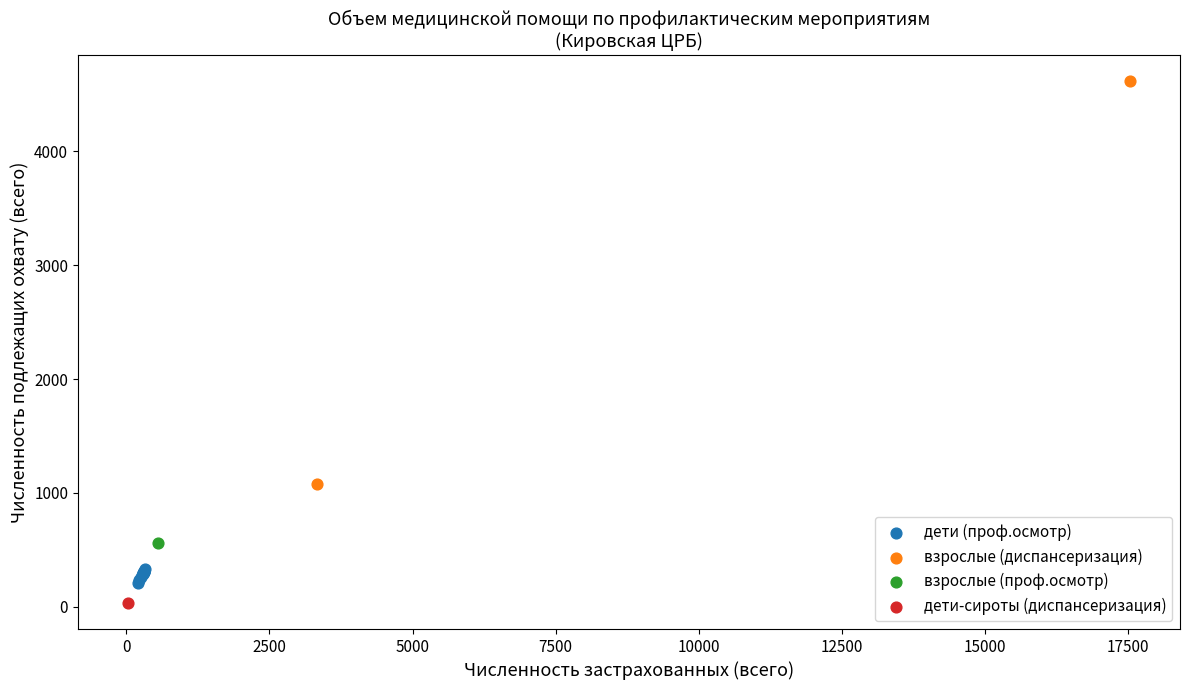

What are all the series names shown in the legend?

дети (проф.осмотр), взрослые (диспансеризация), взрослые (проф.осмотр), дети-сироты (диспансеризация)